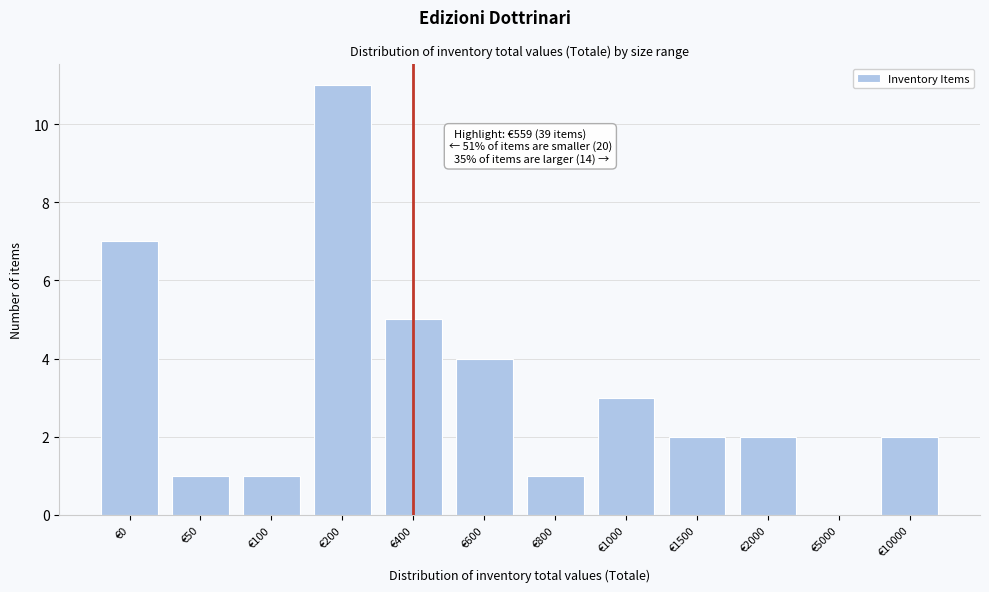

Reading left to right, what are all the values shown in this chart?

€0=7	€50=1	€100=1	€200=11	€400=5	€600=4	€800=1	€1000=3	€1500=2	€2000=2	€5000=0	€10000=2